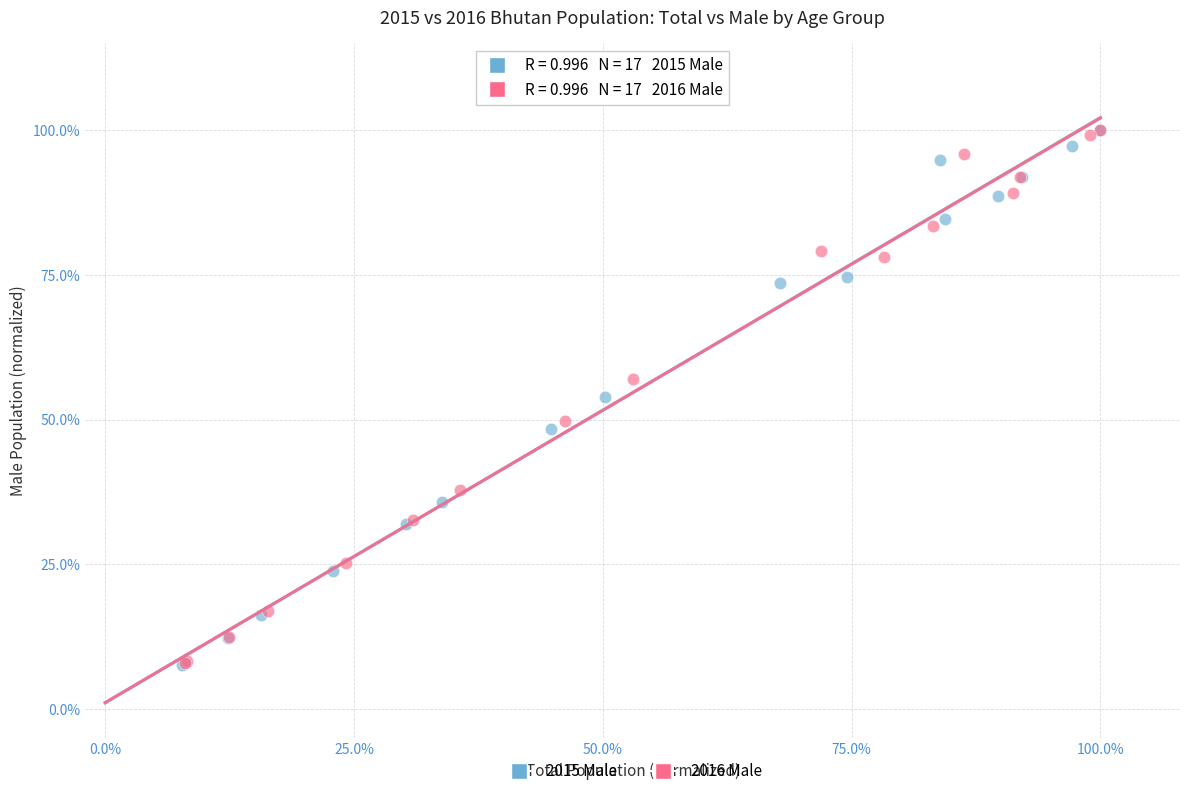

What are all the series names shown in the legend?

2015 Male, 2016 Male